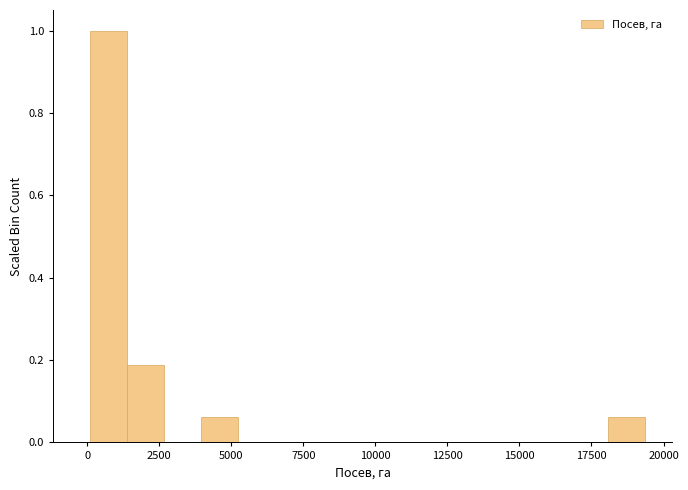

Around what value on the x-axis is the tallest bar? Give the approximate position of its centre, as read against the axis.

500